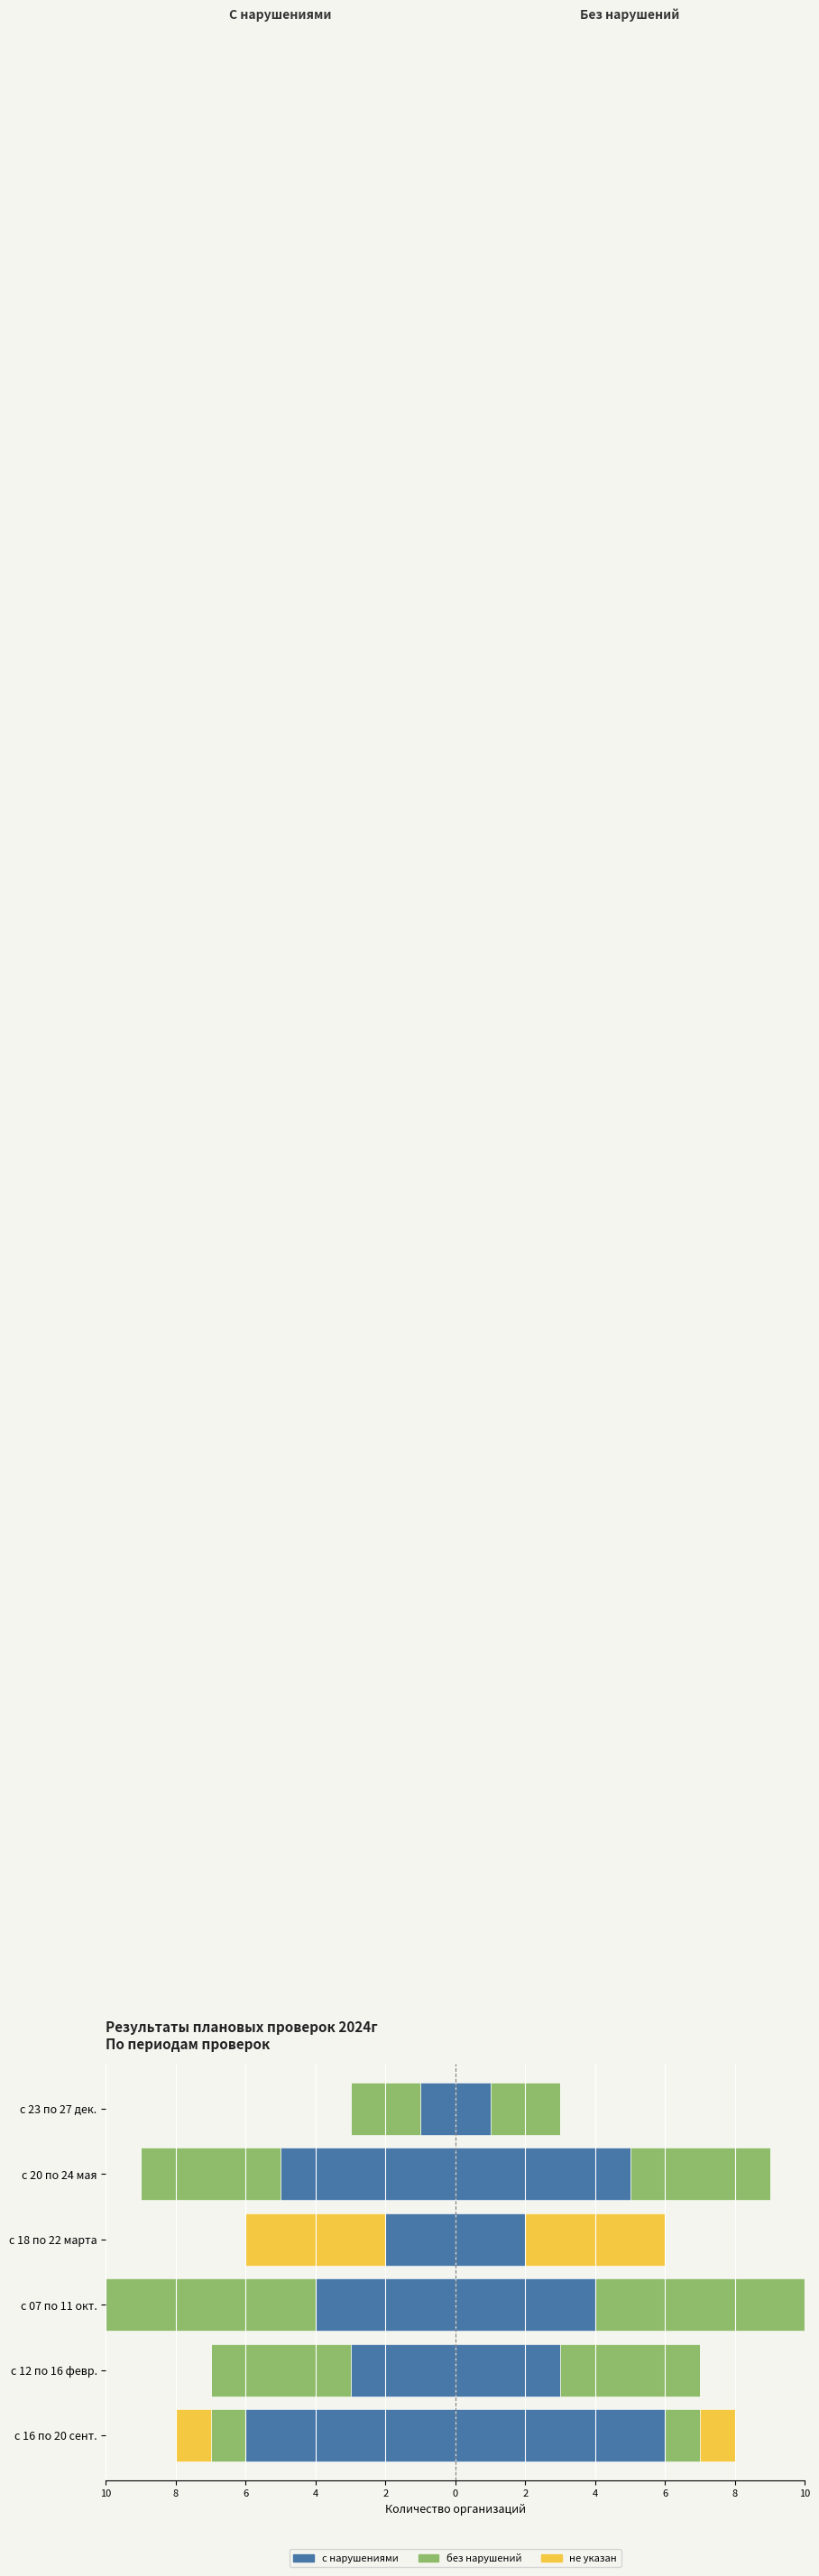

True or false: the data shows -3 at с 12 по 16 февр..

True